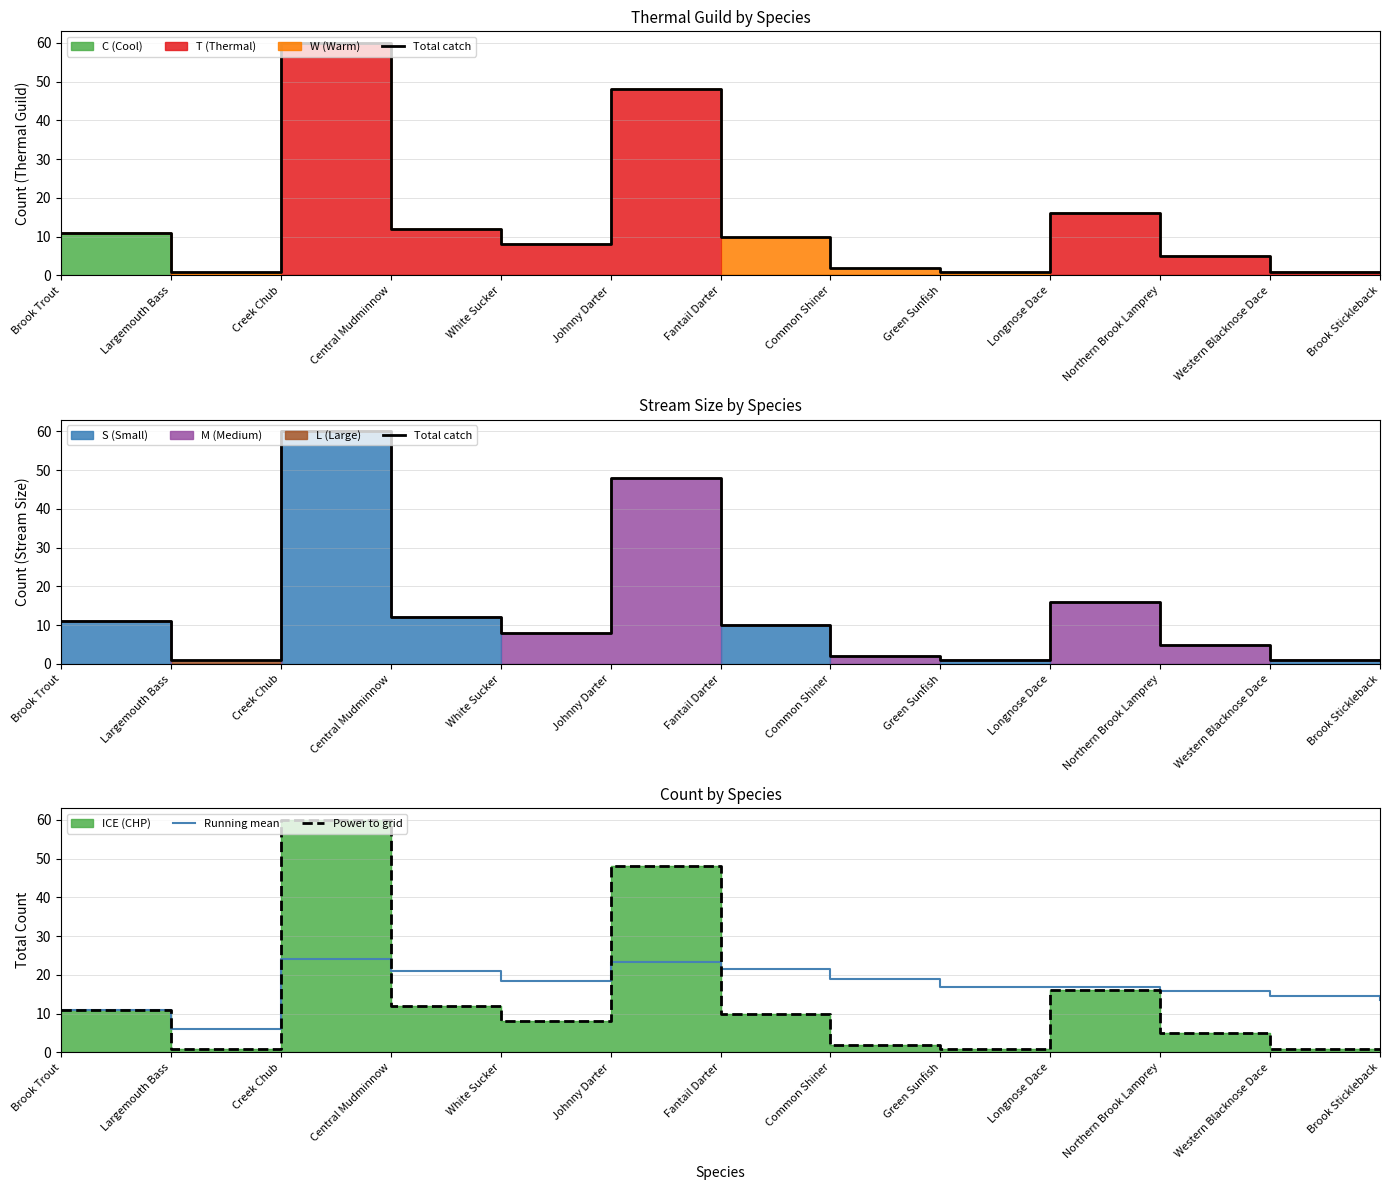

At how many categories does at least one series exceed 22?

2